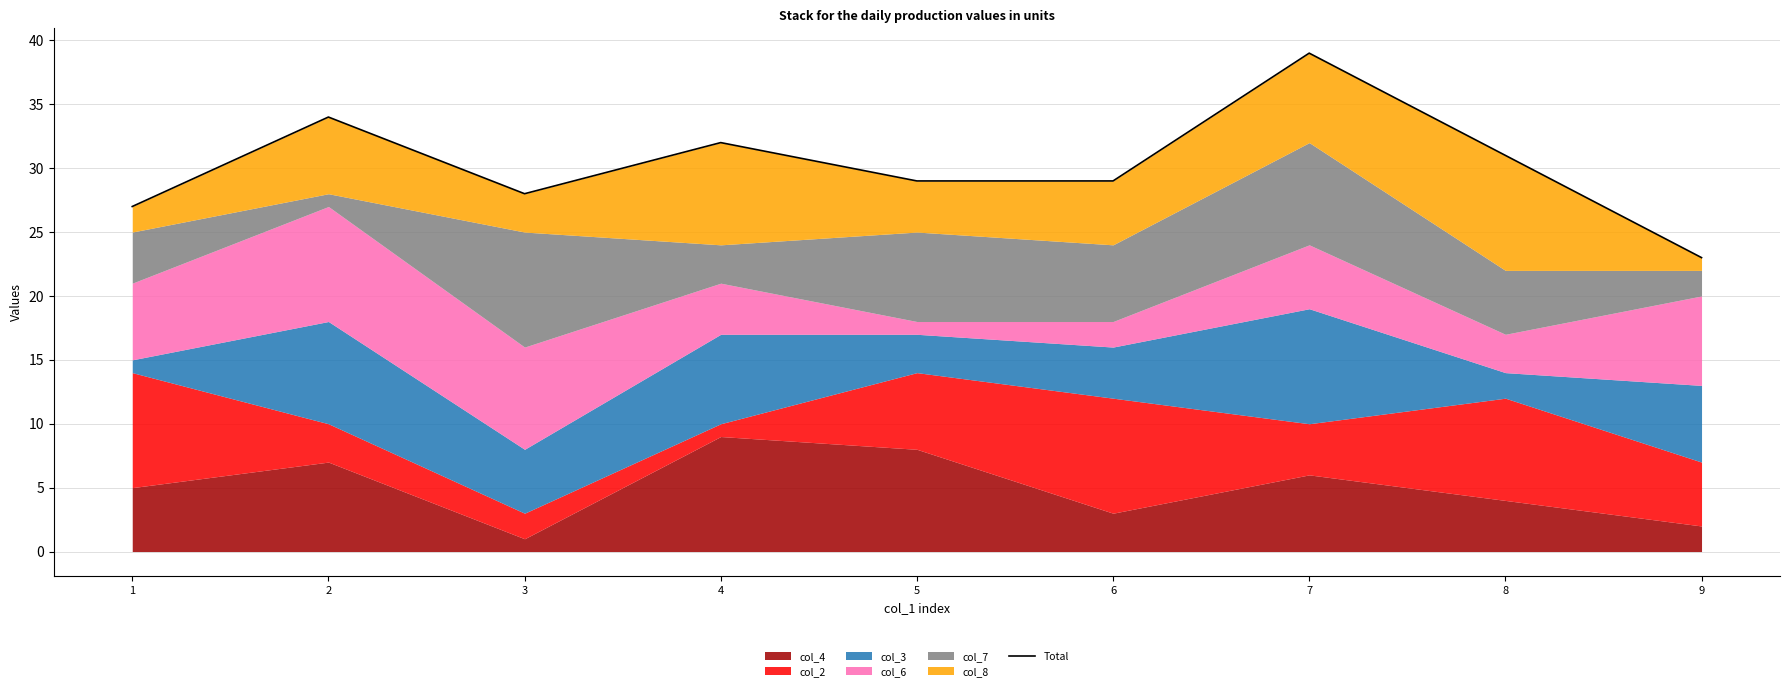

At which category does the data reach its first local peak?

2